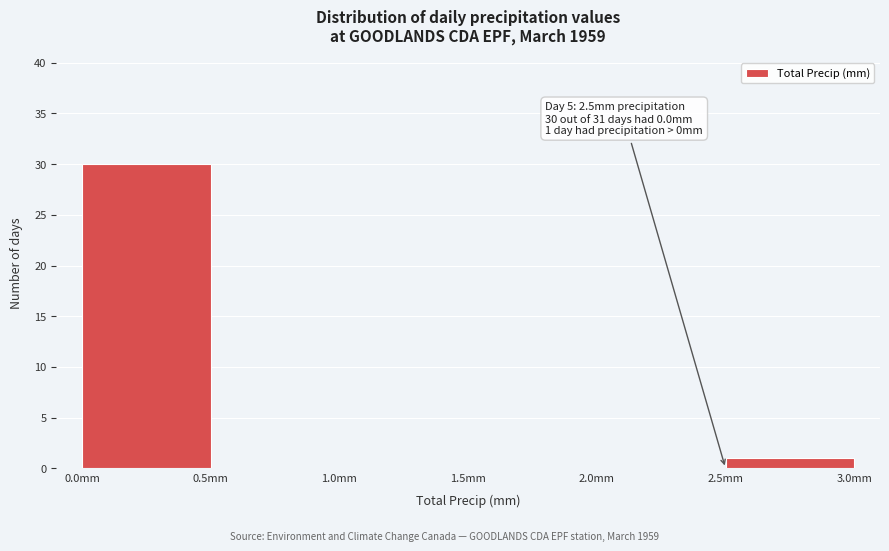

Which range on the x-axis has the tallest bar?

0.0 to 0.5